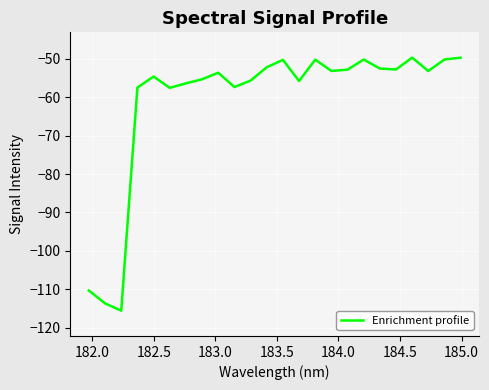

Is this an area chart (filled region under the line)?

No